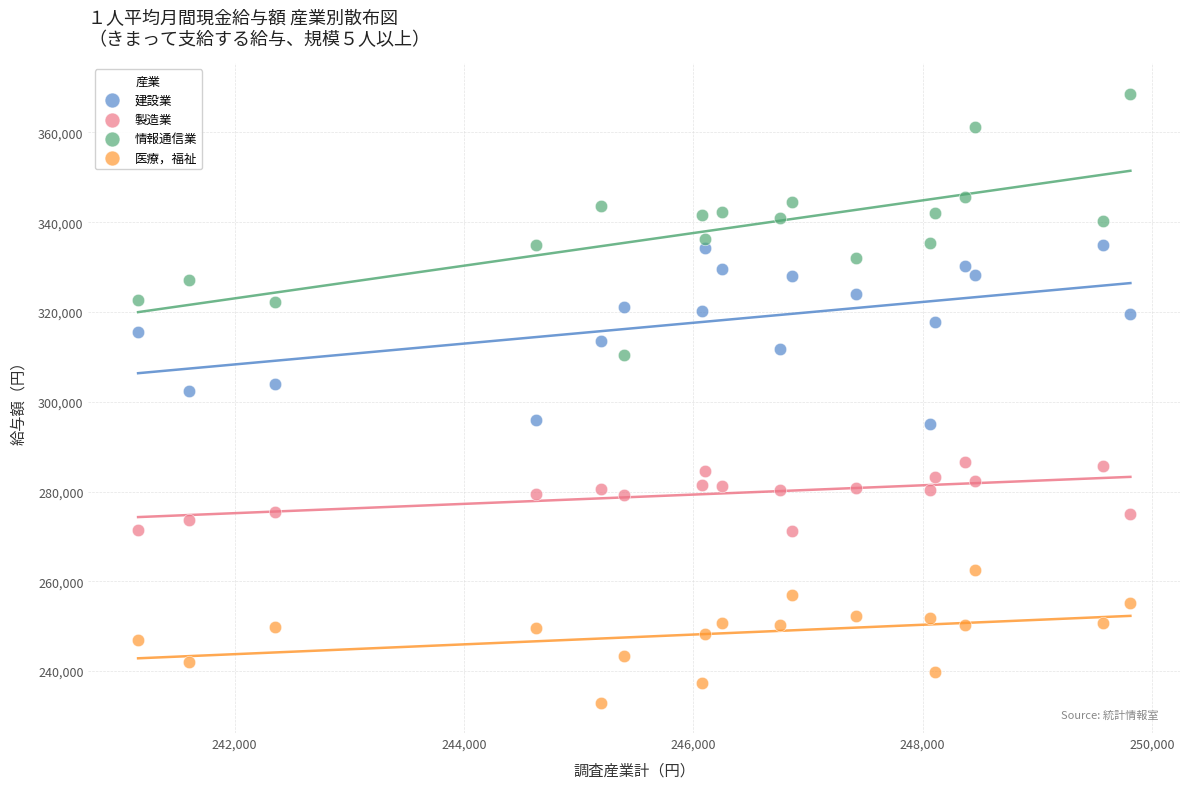

Which series contains the lowest Y value?

医療，福祉